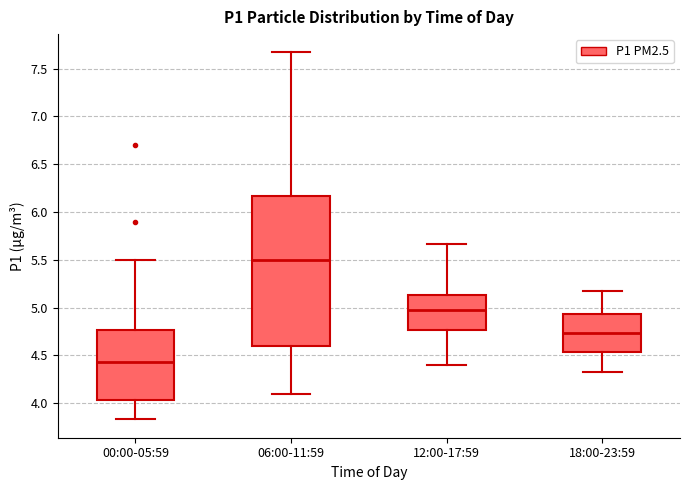

Which box is the tallest, from its lower edge to its upper edge?

06:00-11:59